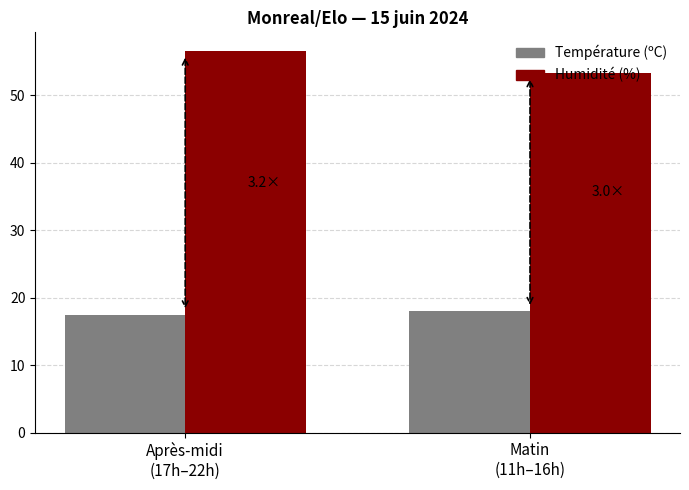

True or false: Température (ºC) has a value of 18.0 at Matin
(11h–16h).

True